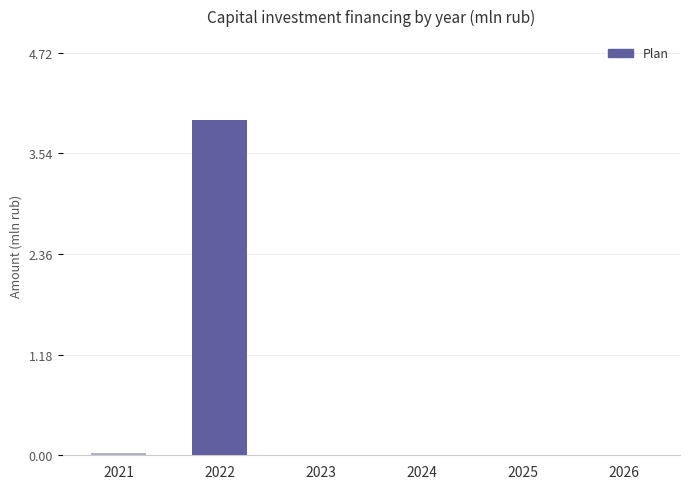

What is the maximum value shown in the chart?

3.9